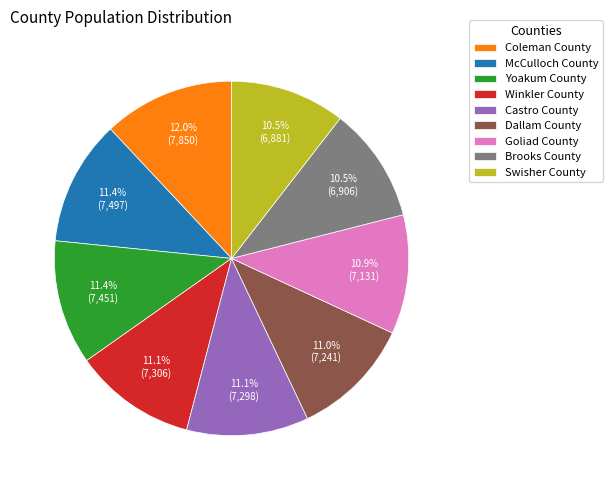

To the nearest percent, what percentage of the pie is Winkler County?

11%